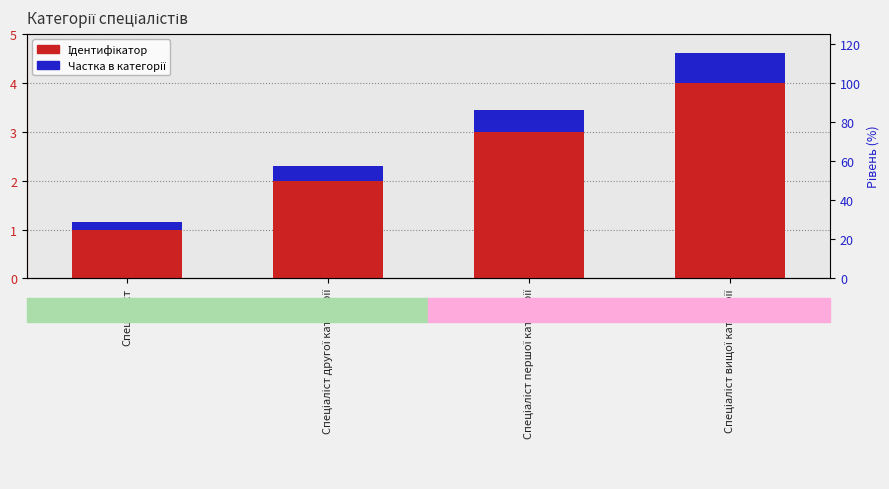

What is the value of the Частка в категорії bar at the 4th from the left?

0.6